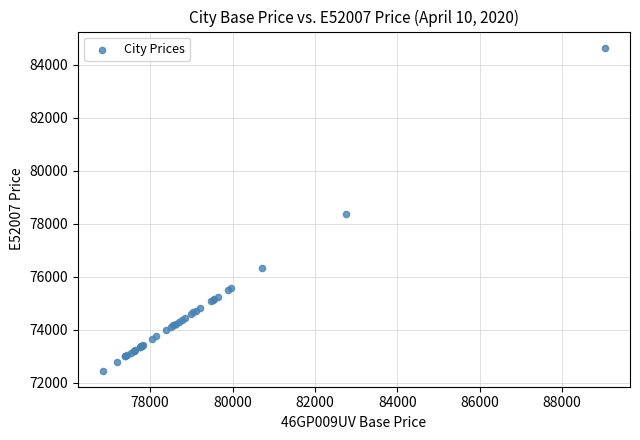

What Y value in the scatter plot is closest to 78559?

78371